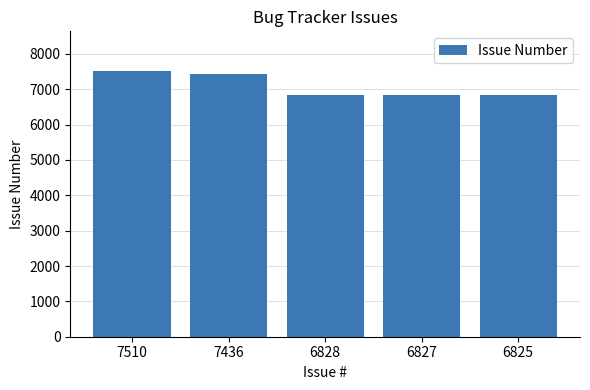

What is the sum of all values?

35426